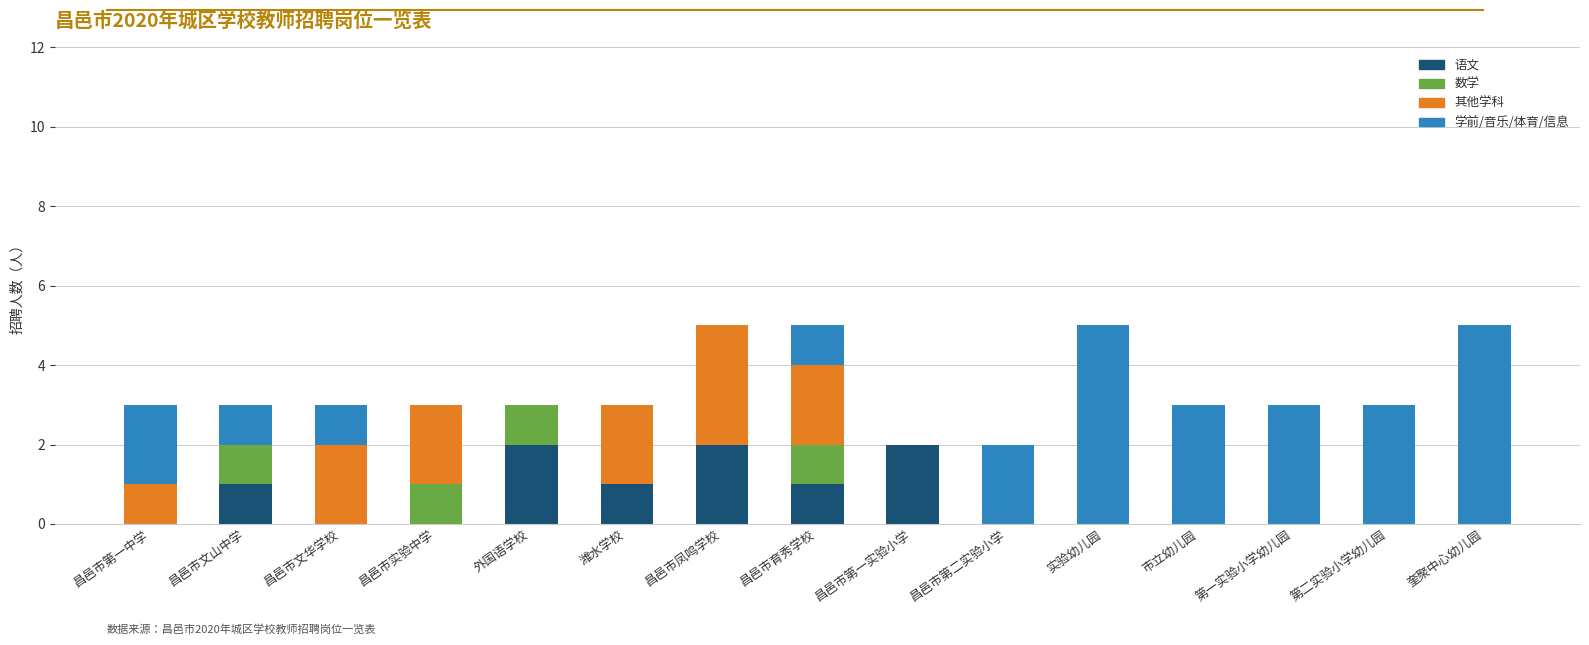

True or false: 语文 has a value of -1 at 第二实验小学幼儿园.

False